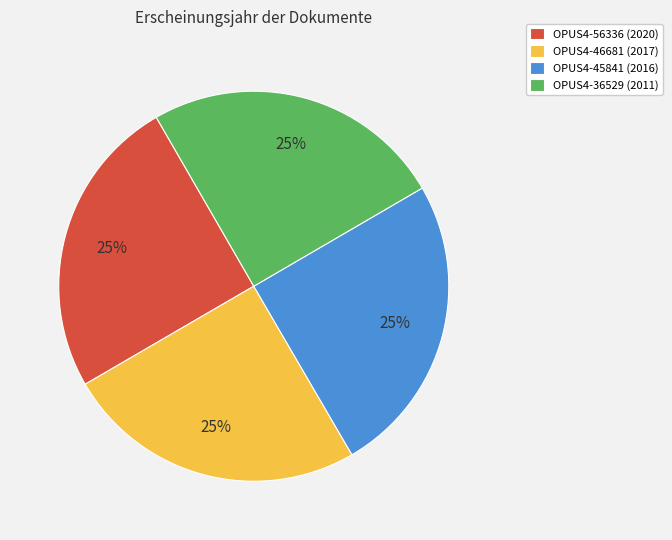

What percentage is the OPUS4-45841 (2016) slice, to the nearest percent?

25%